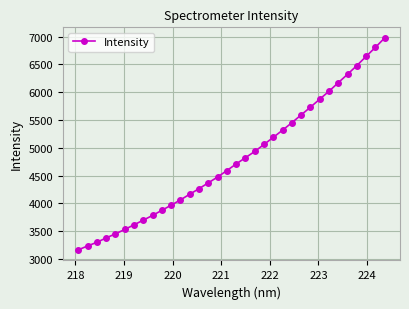

What is the value of the 19th point from the left?

4823.8